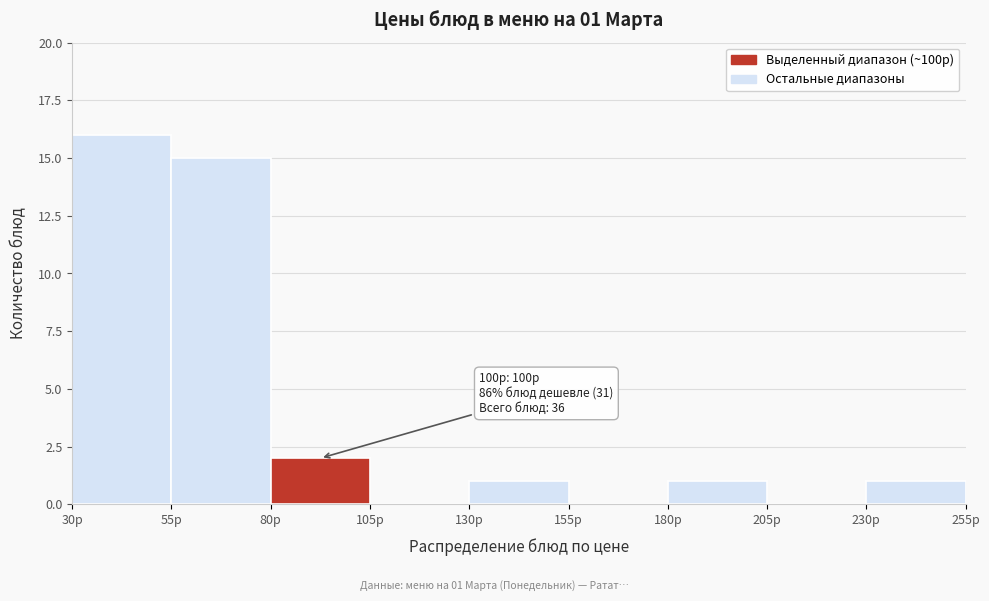

Which range on the x-axis has the tallest bar?

30 to 55